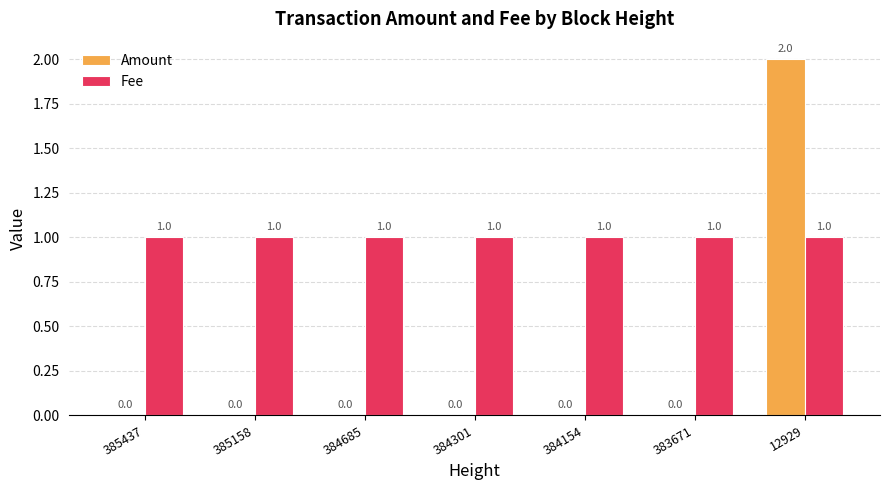

Is the value of Fee at 384685 greater than the value of Amount at 384301?

Yes